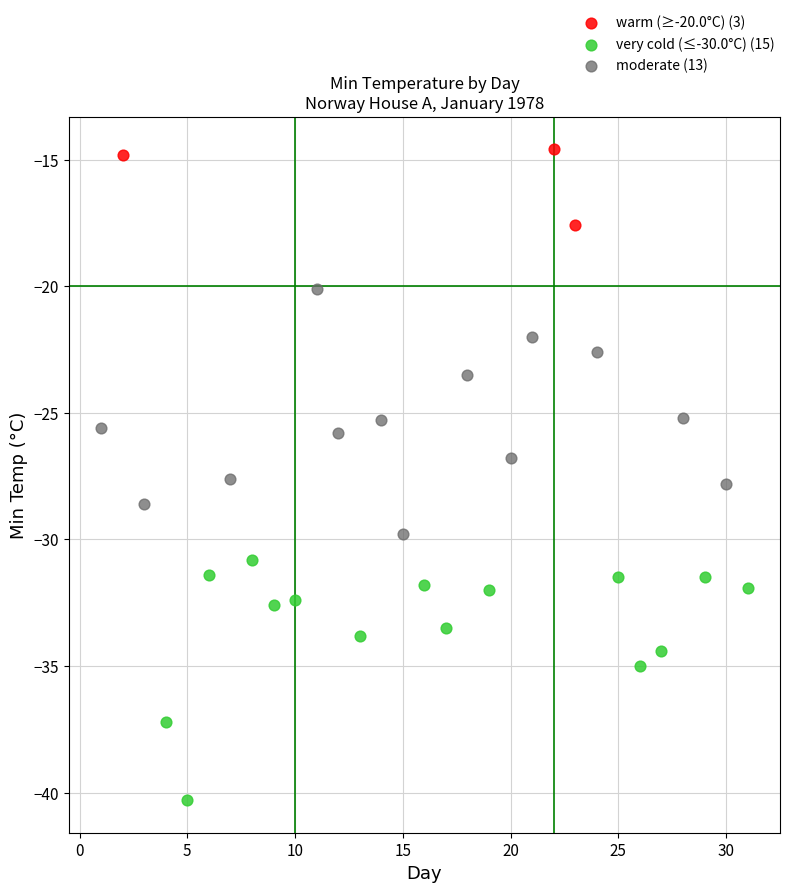

Which series reaches the maximum Y coordinate?

warm (≥-20.0°C) (3)